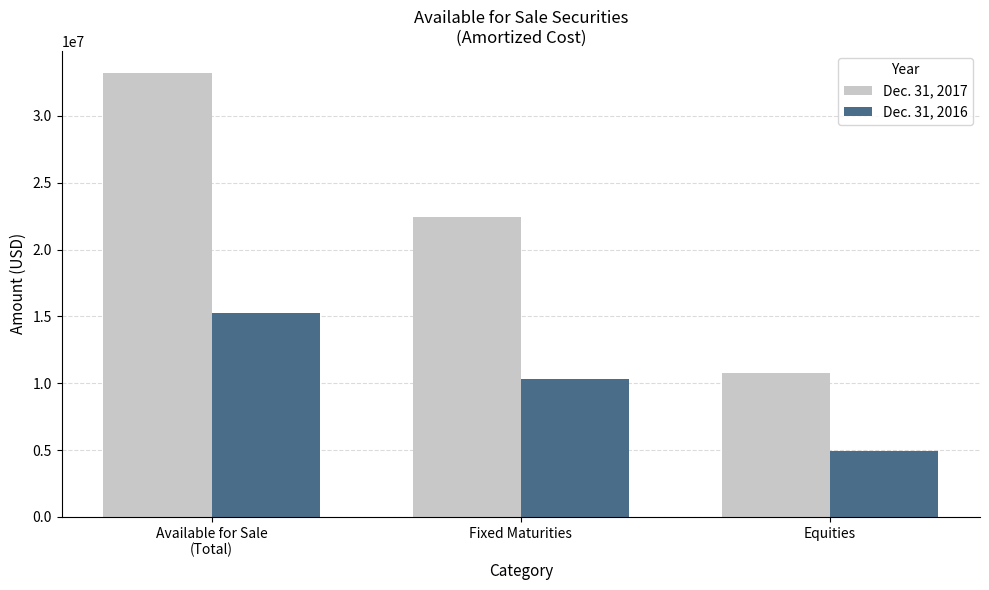

Which series has the largest total across all categories?

Dec. 31, 2017